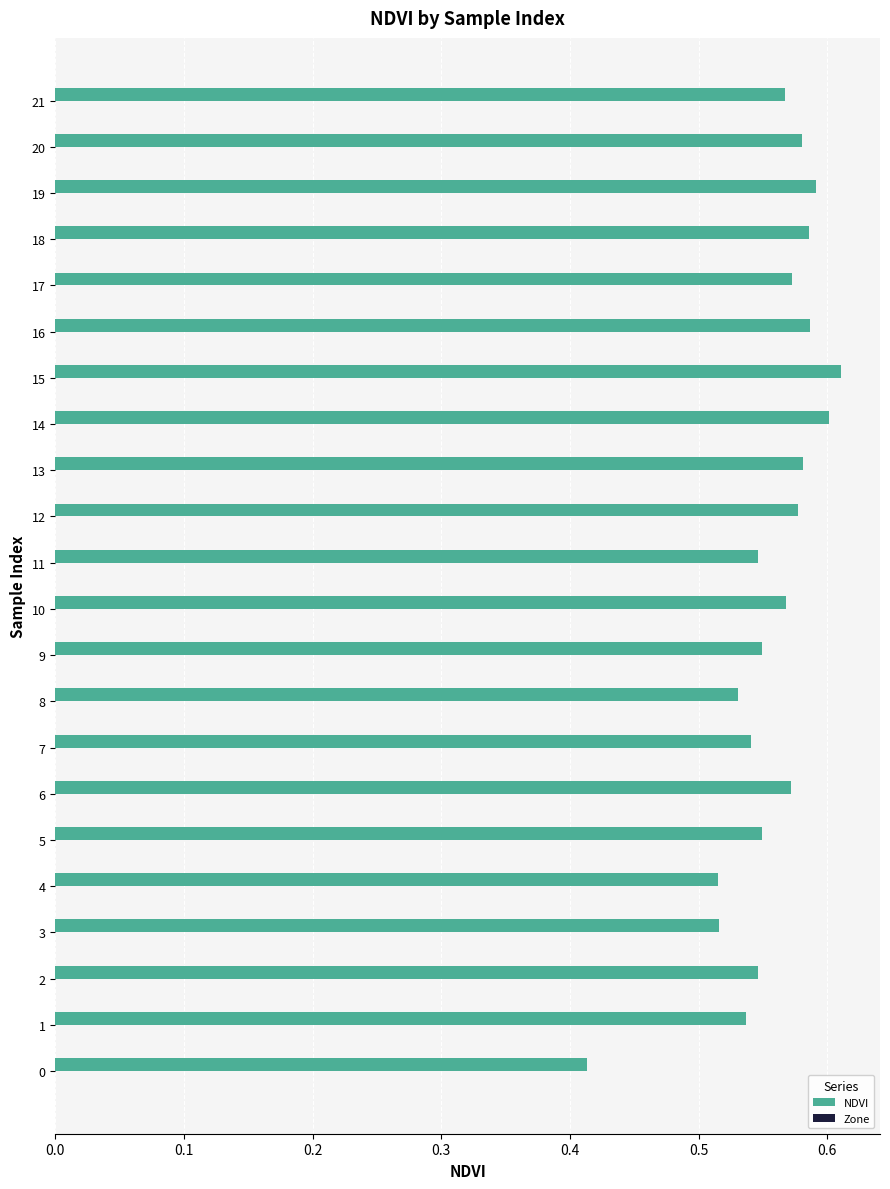

What is the sum of all values?

12.2